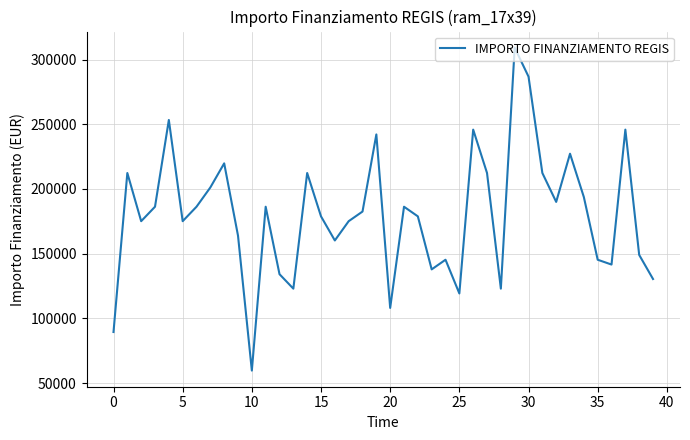

What is the greatest value displayed?

309242.7